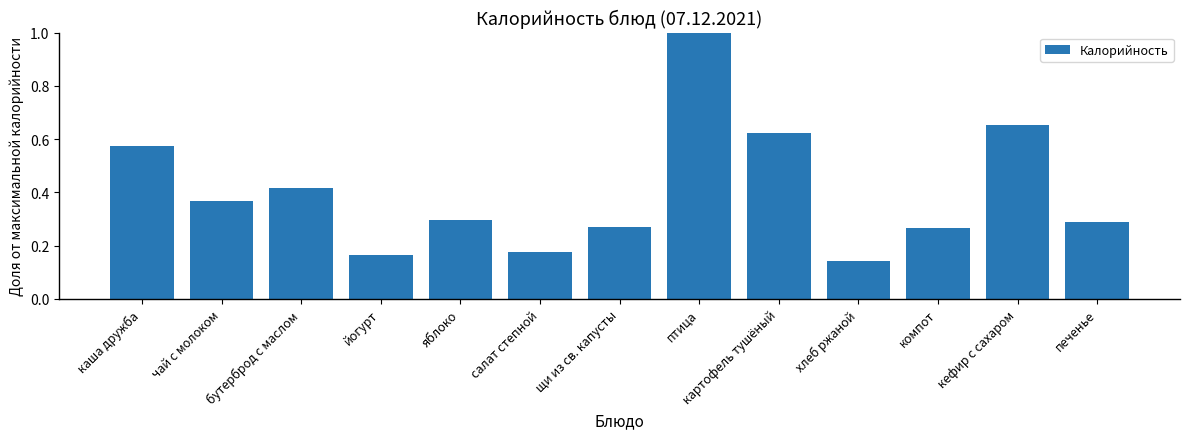

The value at печенье is 0.3. True or false?

True